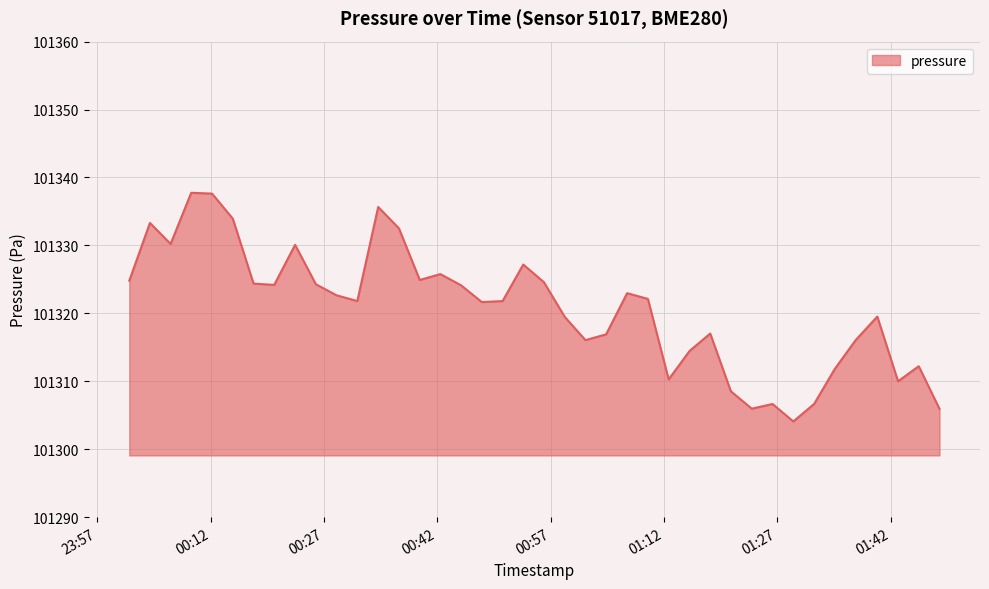

What is the greatest value displayed?

101337.8